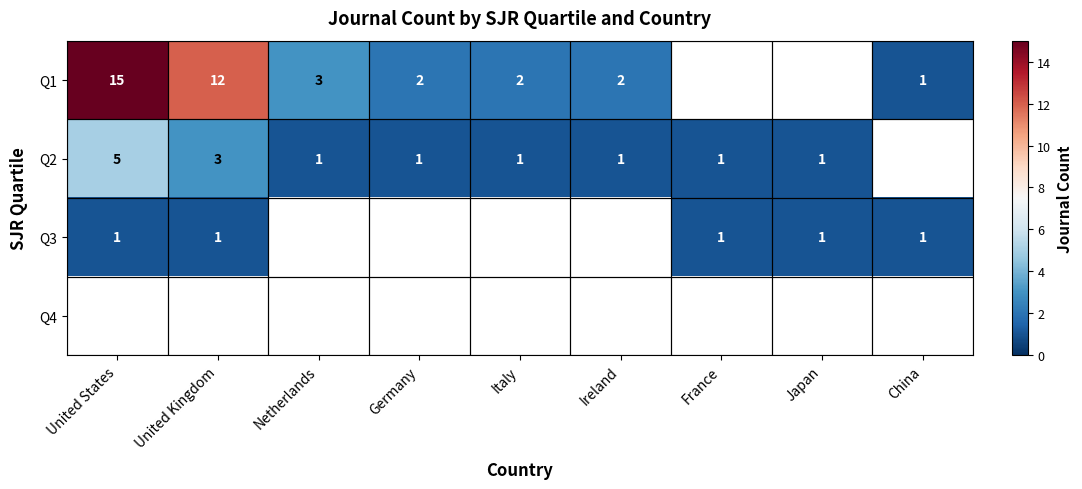

Is it true that Q2 equals 2 at Italy?

False